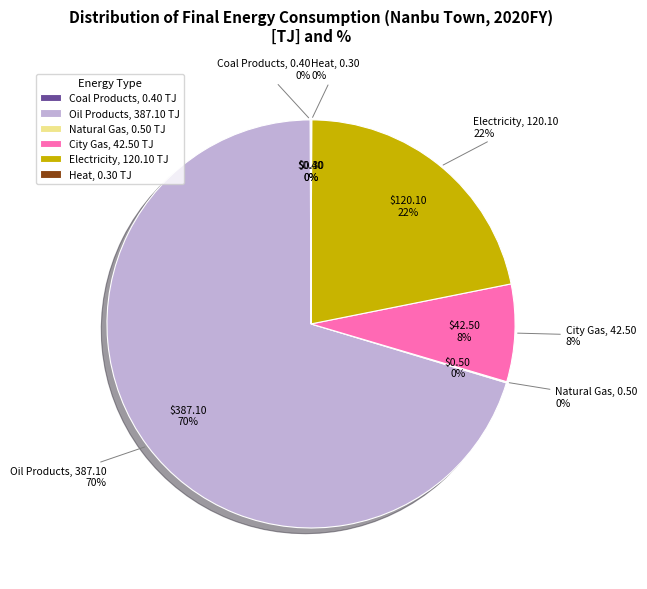

To the nearest percent, what is the difference between the largest and smallest slice percentages?

70%